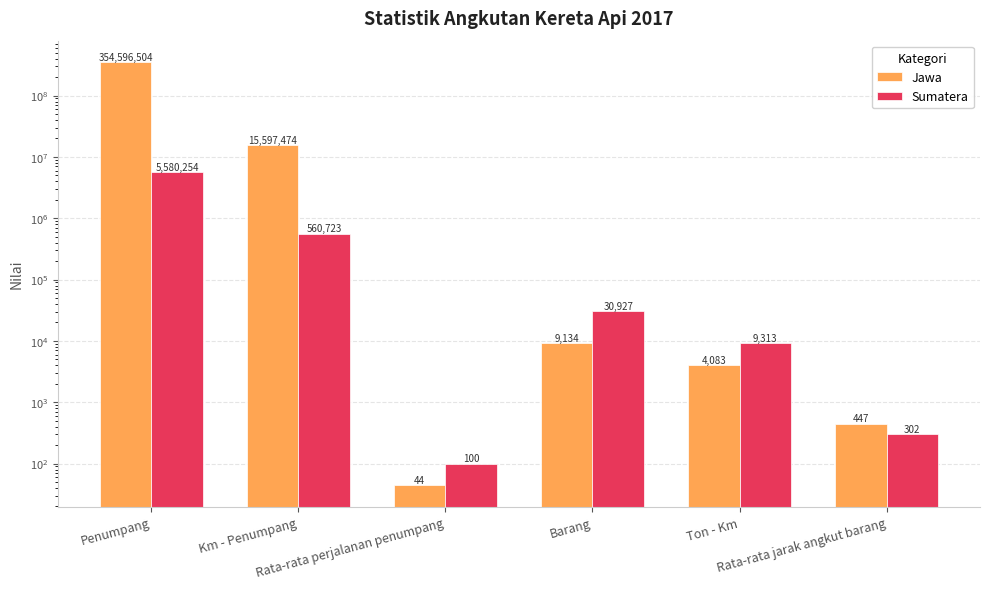

Which label corresponds to the smallest value in the chart?

Rata-rata perjalanan penumpang